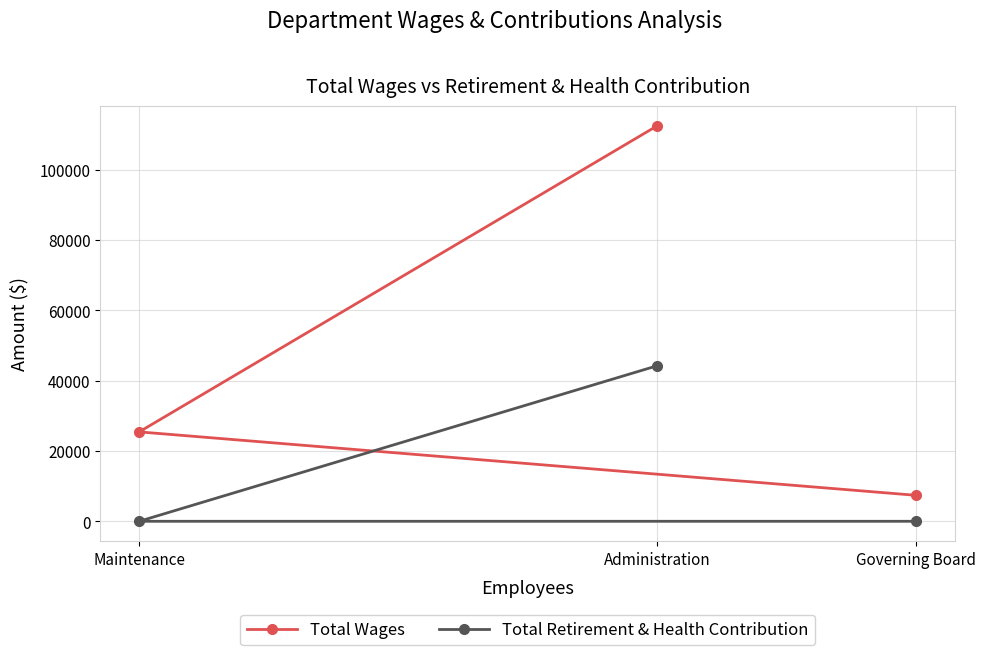

What is the value of the Total Wages point at the 2nd from the left?

112458